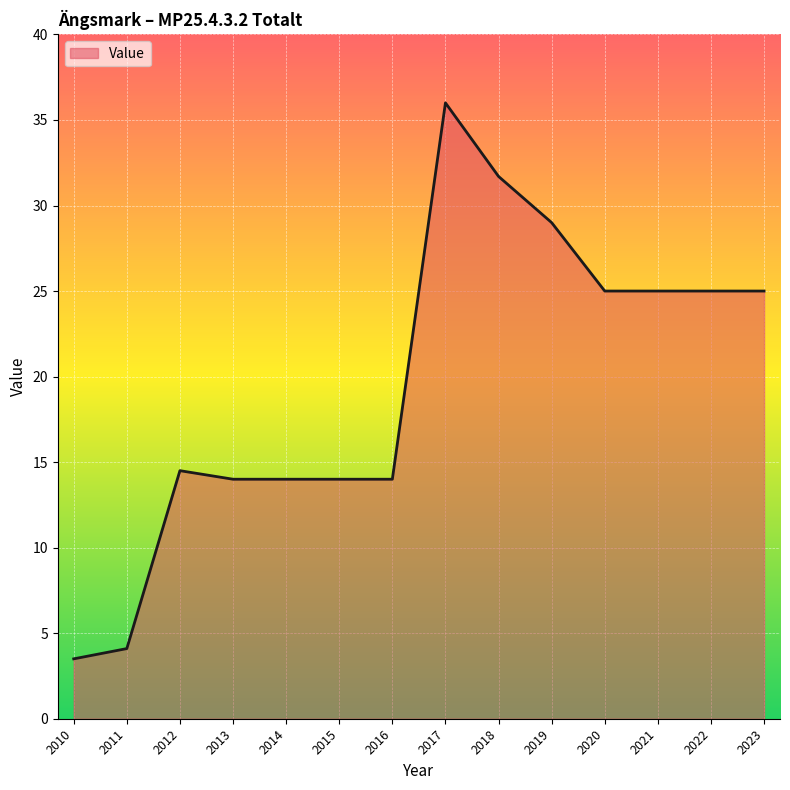

True or false: the data shows 7.3 at 2011.

False